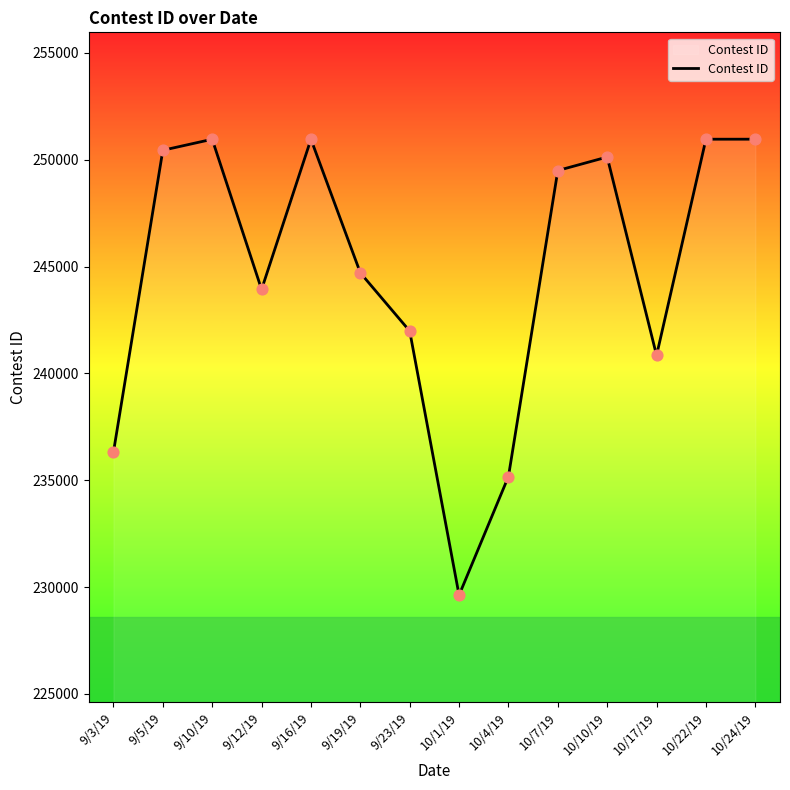

Which has a higher value, 9/10/19 or 9/5/19?

9/10/19